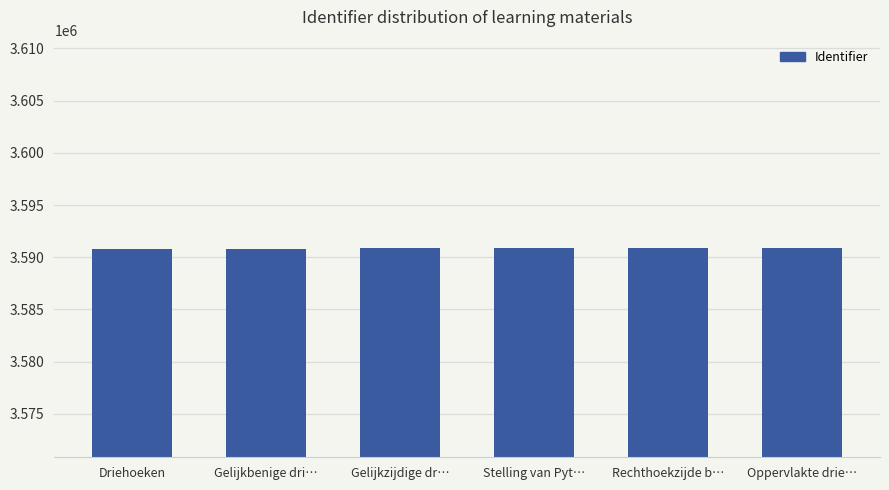

What is the label of the 1st bar from the left?

Driehoeken